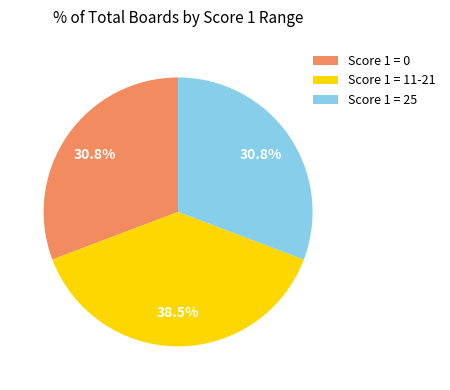

Does any single category account for the majority?

No